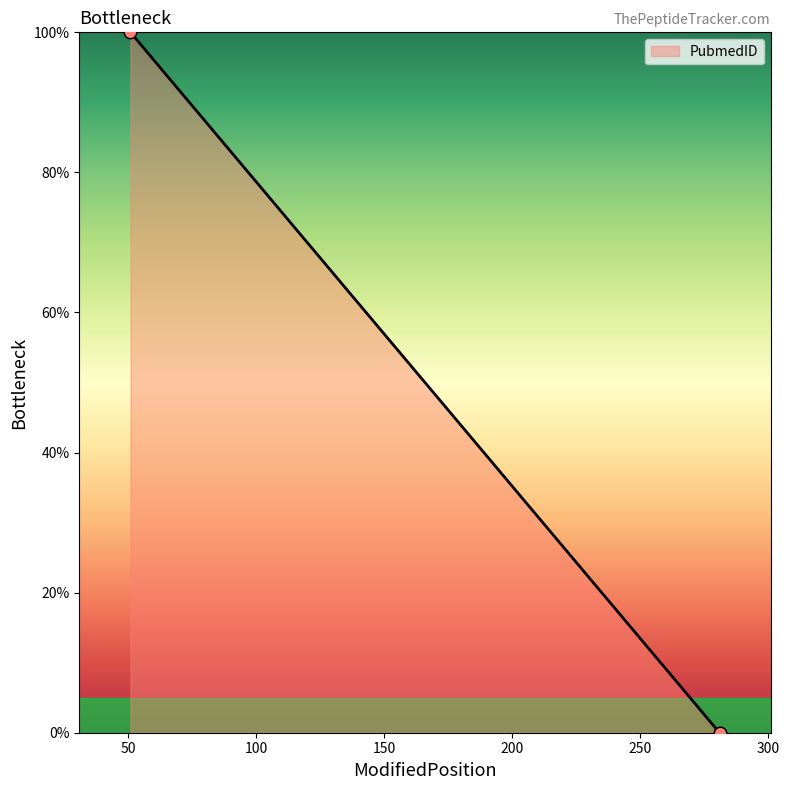

Which has a higher value, 281 or 281?

281